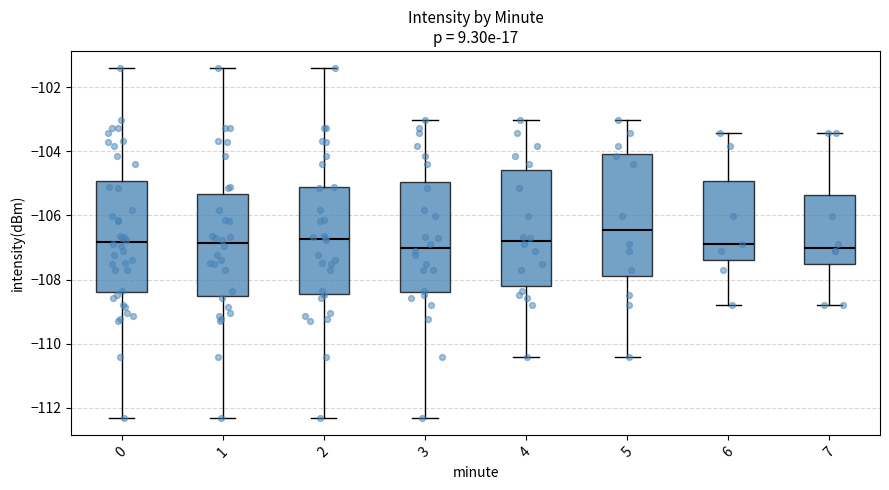

Reading left to right, read every box against the y-axis: the position of its median line, the range the box covers, and the ends of its whiskers. The values are not printed on the chart, so give them approximately, as read against the axis.

0: median -106.8, box -108.4 to -105.0, whiskers -112.4 to -101.4
1: median -106.8, box -108.6 to -105.4, whiskers -112.4 to -101.4
2: median -106.8, box -108.4 to -105.2, whiskers -112.4 to -101.4
3: median -107.0, box -108.4 to -105.0, whiskers -112.4 to -103.0
4: median -106.8, box -108.2 to -104.6, whiskers -110.4 to -103.0
5: median -106.4, box -107.8 to -104.0, whiskers -110.4 to -103.0
6: median -106.8, box -107.4 to -105.0, whiskers -108.8 to -103.4
7: median -107.0, box -107.6 to -105.4, whiskers -108.8 to -103.4